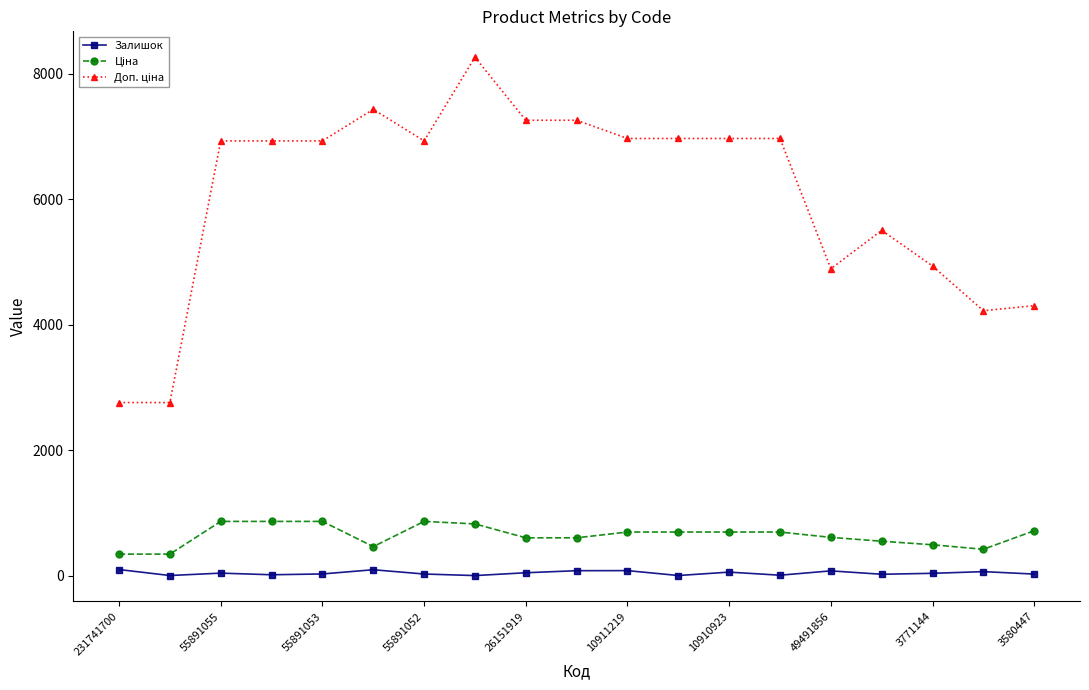

At how many categories does at least one series exceed 1724?

19